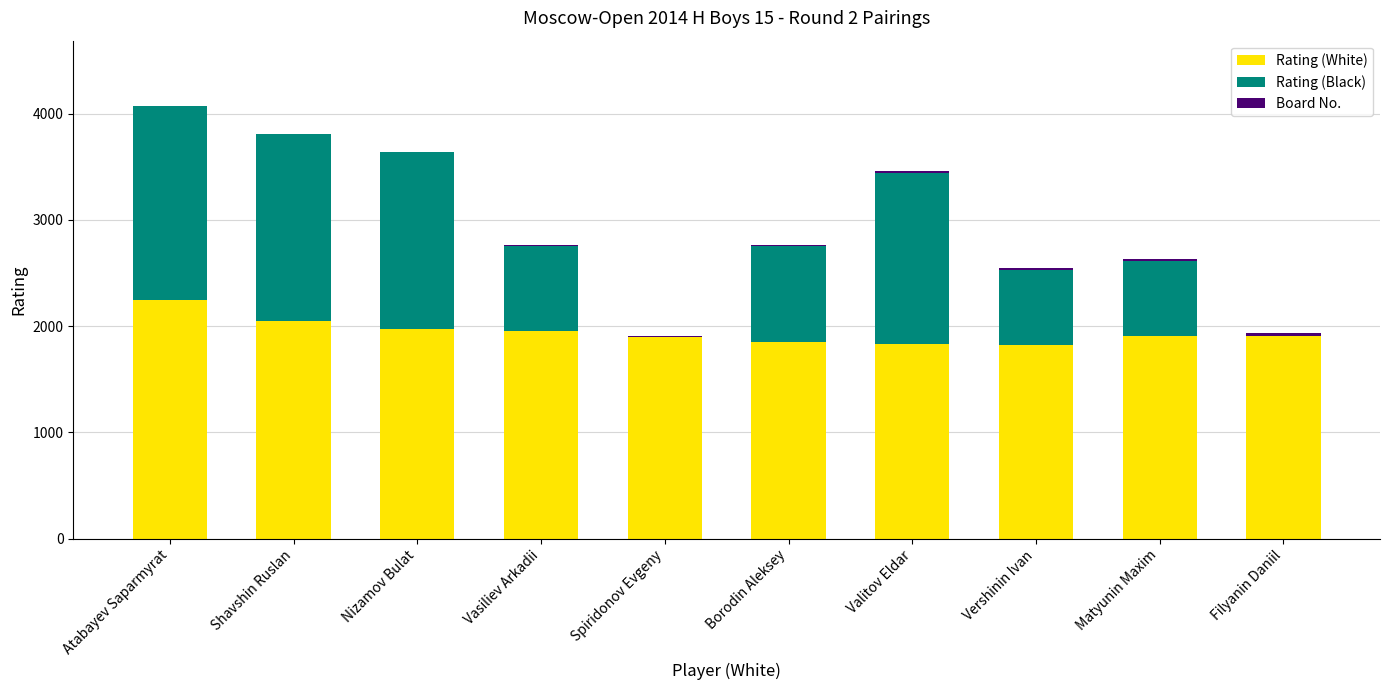

Is it true that Rating (White) equals 3120 at Vasiliev Arkadii?

False